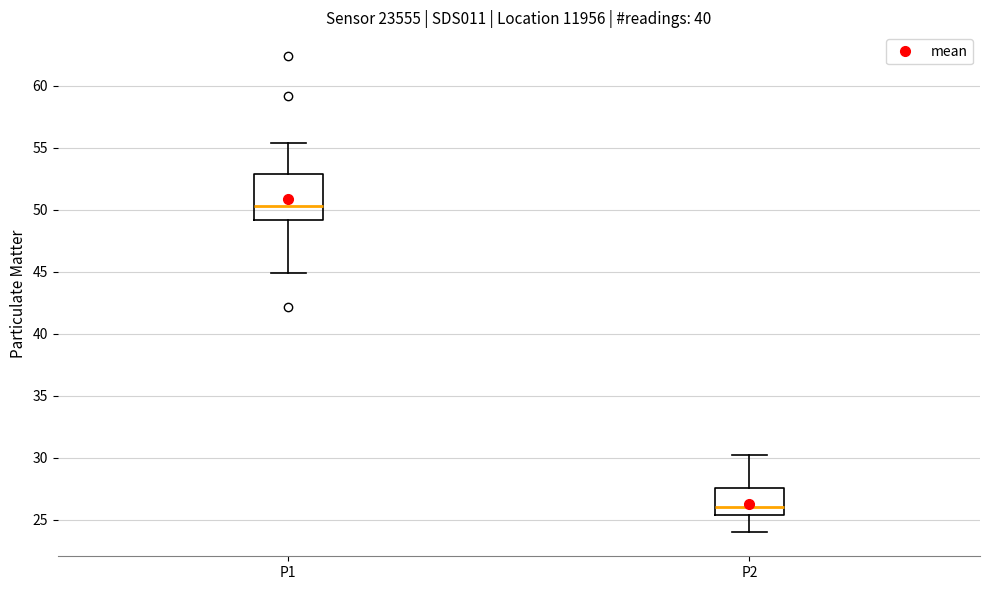

Comparing the boxes themselves (not the whiskers), which one is the tallest?

P1